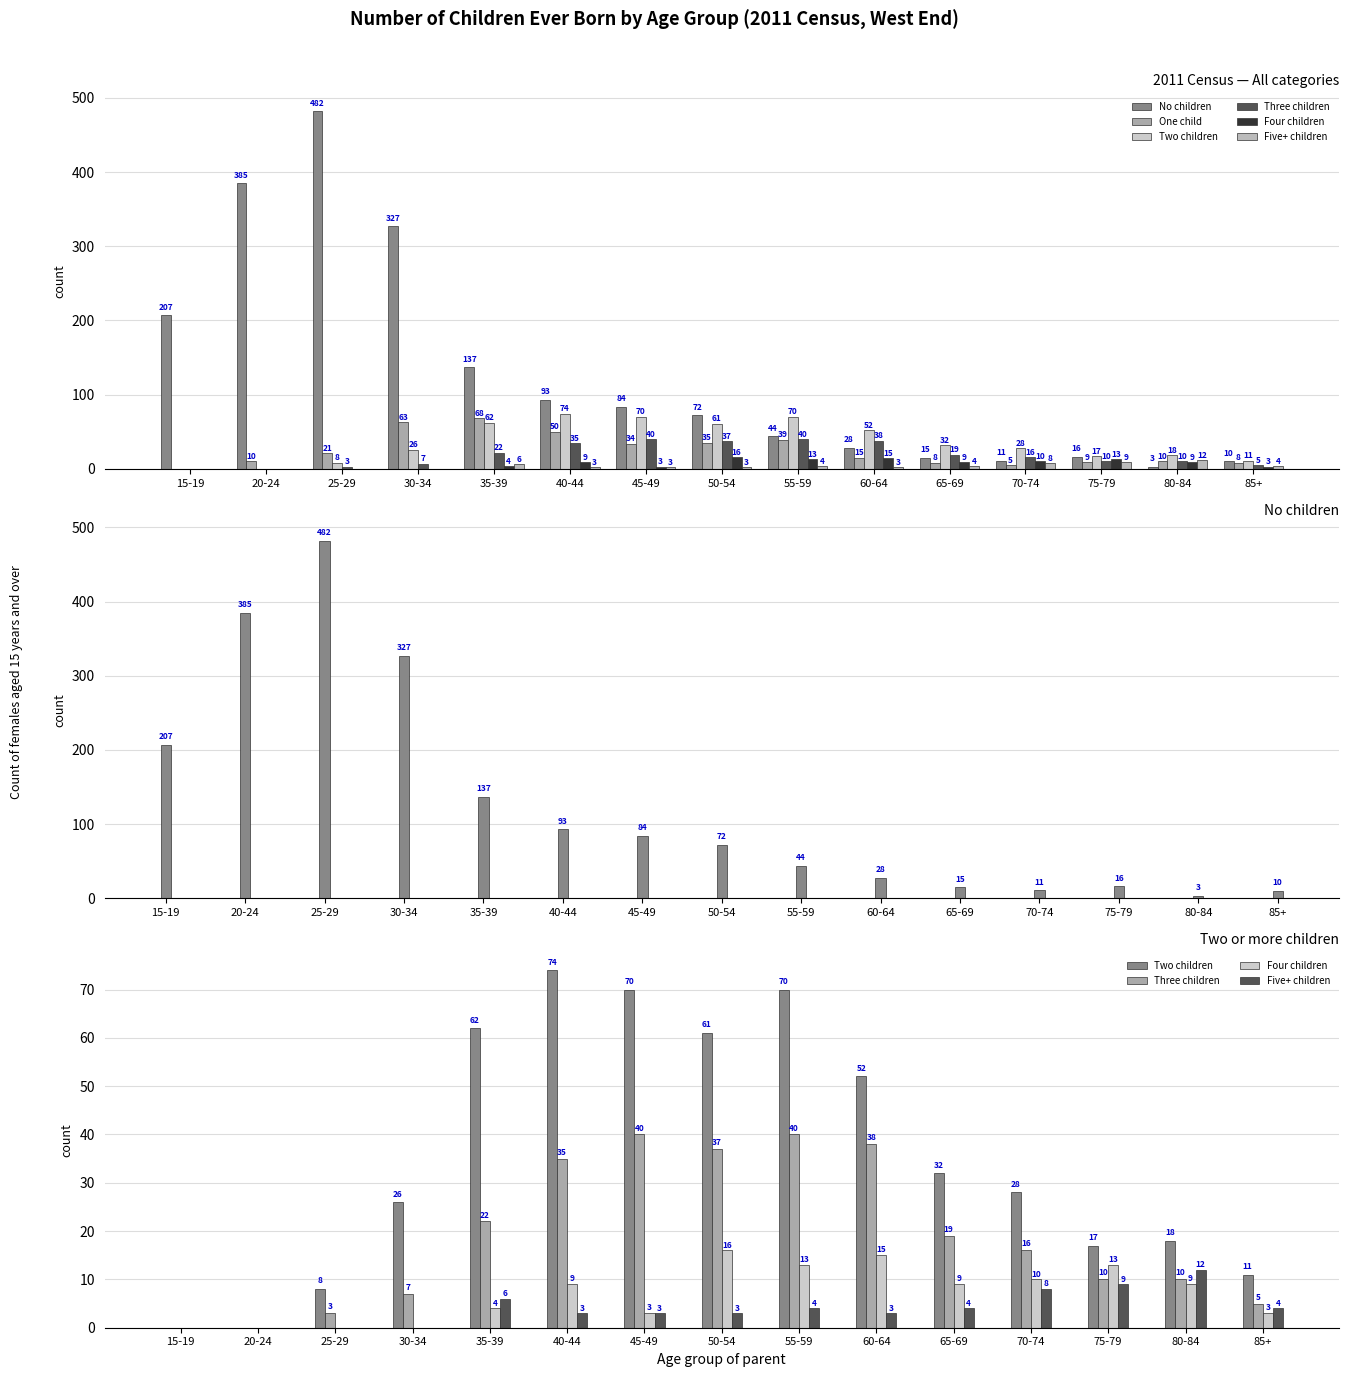

True or false: Two children has a value of 0 at 15-19.

True